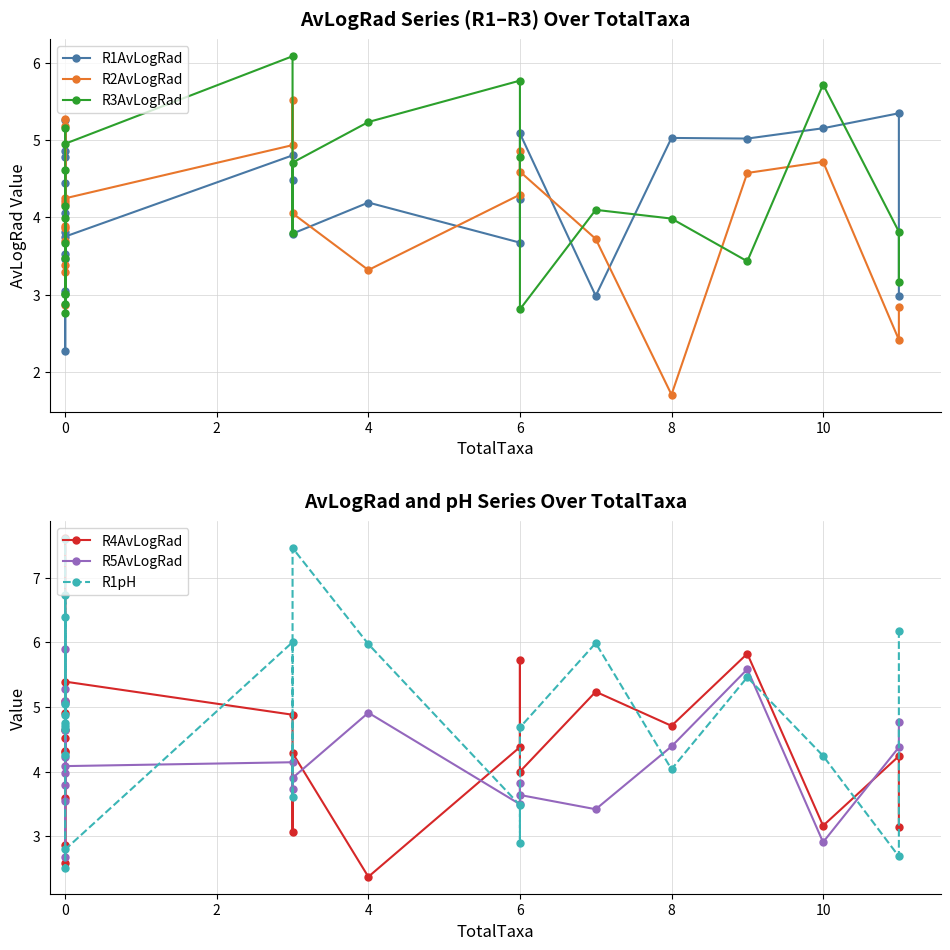

What is the value of the R3AvLogRad point at the 3rd from the left?

4.2